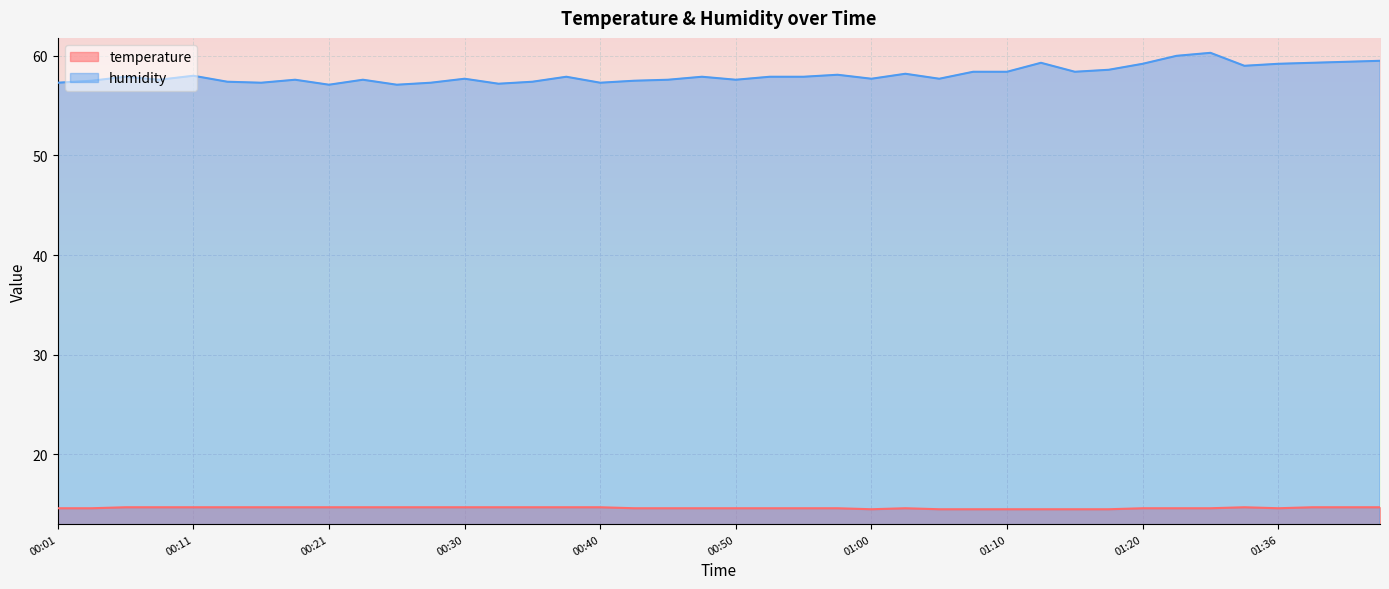

What is the difference between the highest and lowest values at 01:10?

43.9